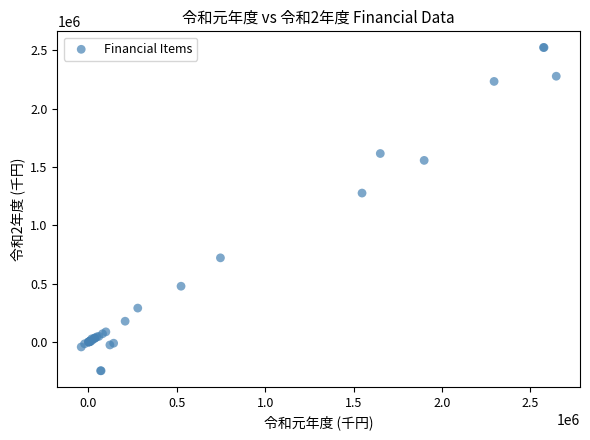

What Y value in the scatter plot is closest to 1138703?

1276256